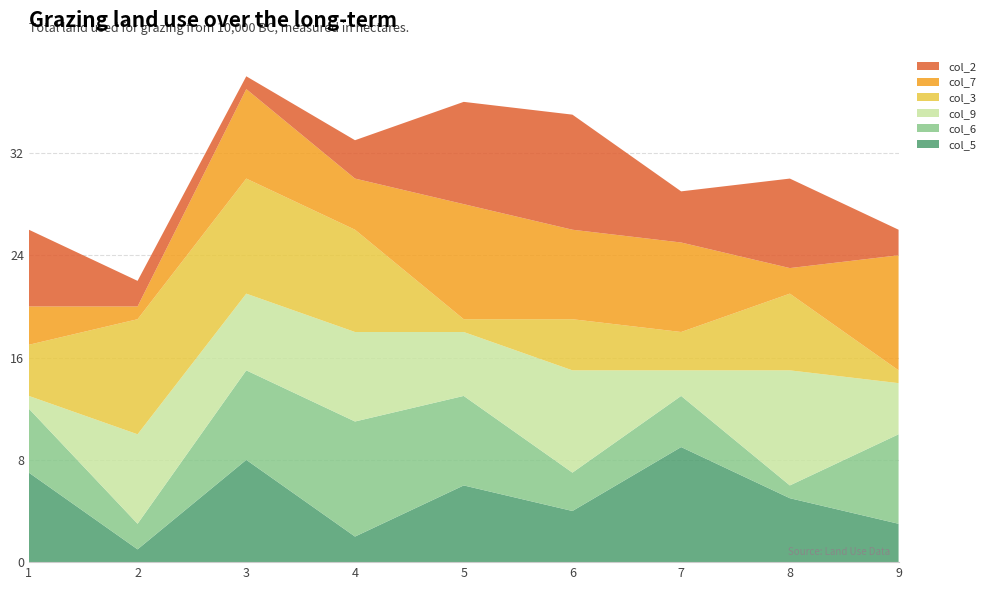

Reading left to right, what are all the values shown in this chart?

col_5: 1=7	2=1	3=8	4=2	5=6	6=4	7=9	8=5	9=3
col_6: 1=5	2=2	3=7	4=9	5=7	6=3	7=4	8=1	9=7
col_9: 1=1	2=7	3=6	4=7	5=5	6=8	7=2	8=9	9=4
col_3: 1=4	2=9	3=9	4=8	5=1	6=4	7=3	8=6	9=1
col_7: 1=3	2=1	3=7	4=4	5=9	6=7	7=7	8=2	9=9
col_2: 1=6	2=2	3=1	4=3	5=8	6=9	7=4	8=7	9=2